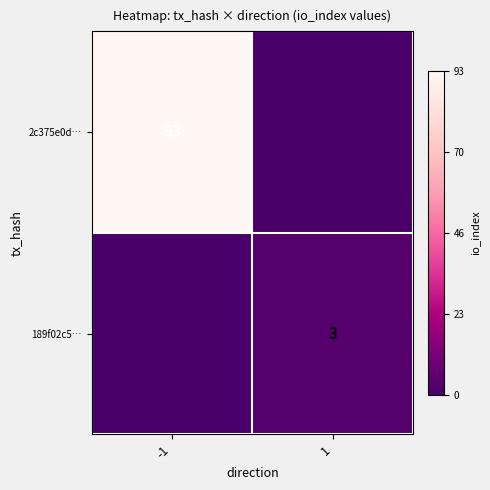

The value of 189f02c5… at 1 is 3. True or false?

True